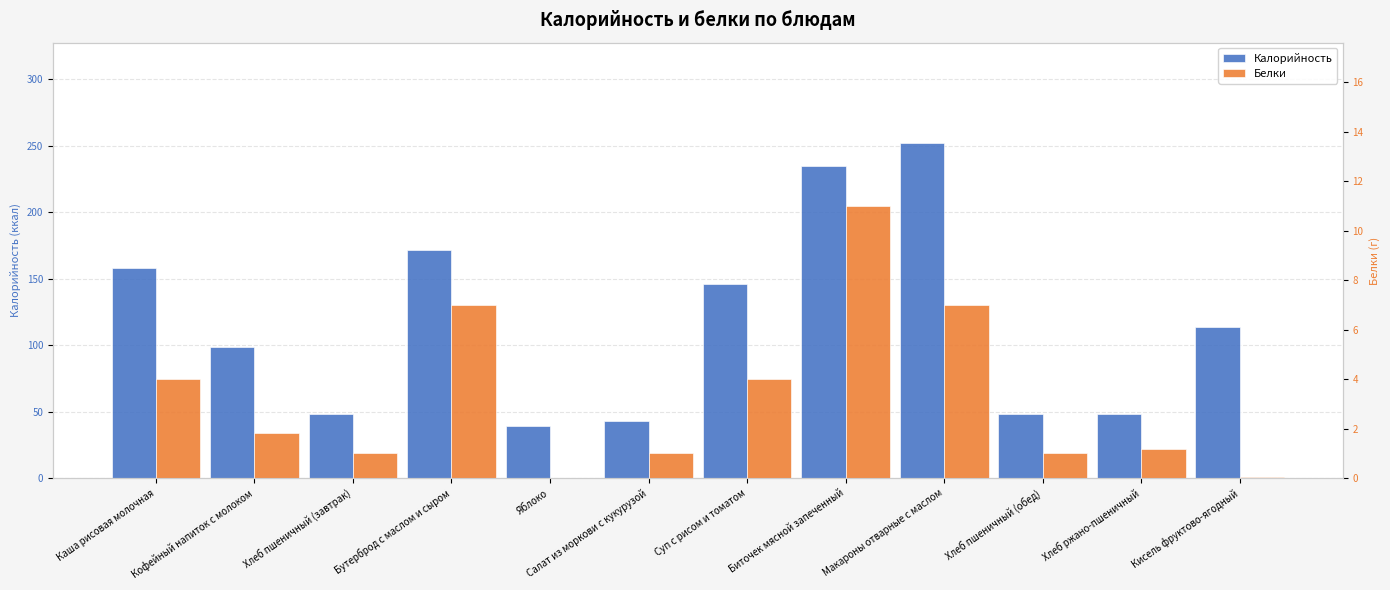

What is the difference between the maximum and minimum values in the Белки series?

11.0